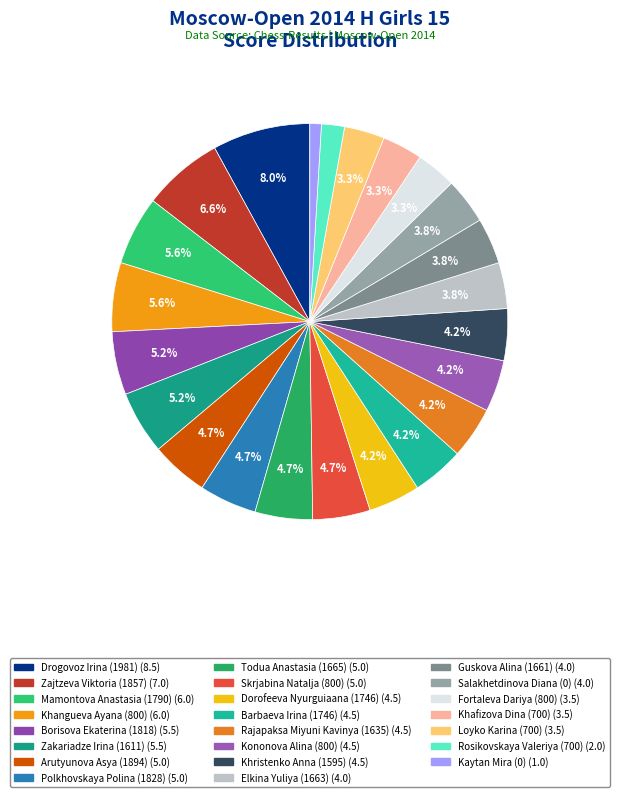

Count the number of slices in the pie.

23